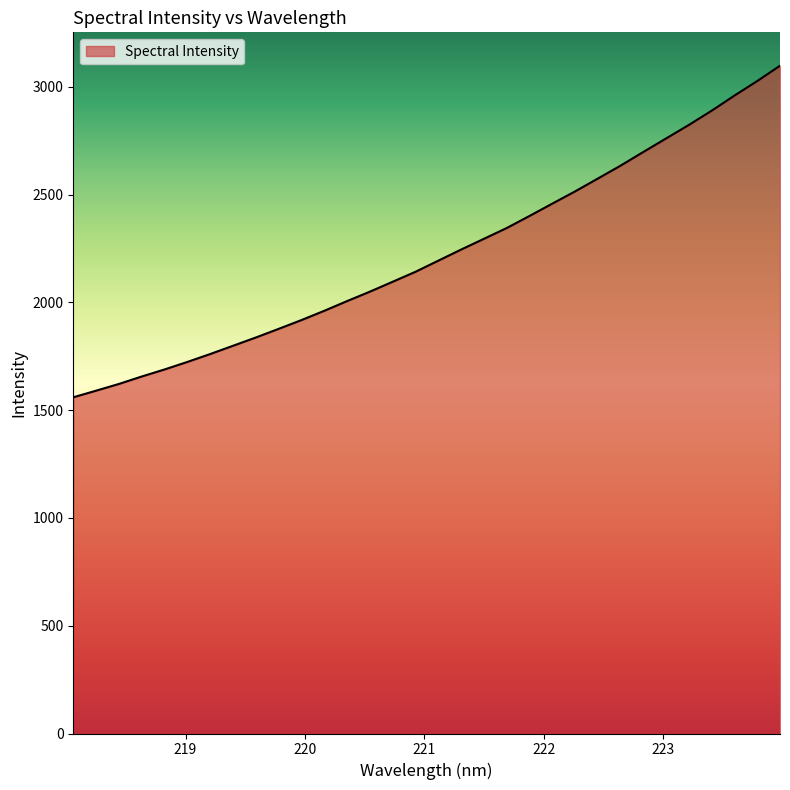

What is the sum of all values?

71189.3